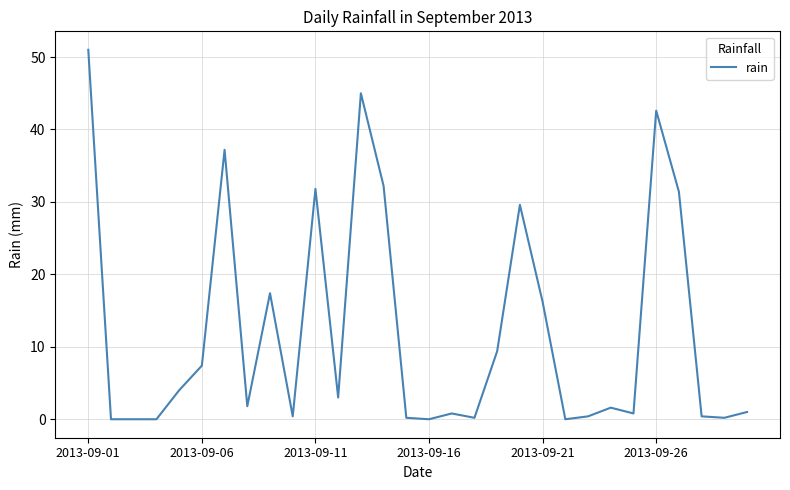

What is the greatest value displayed?

51.0